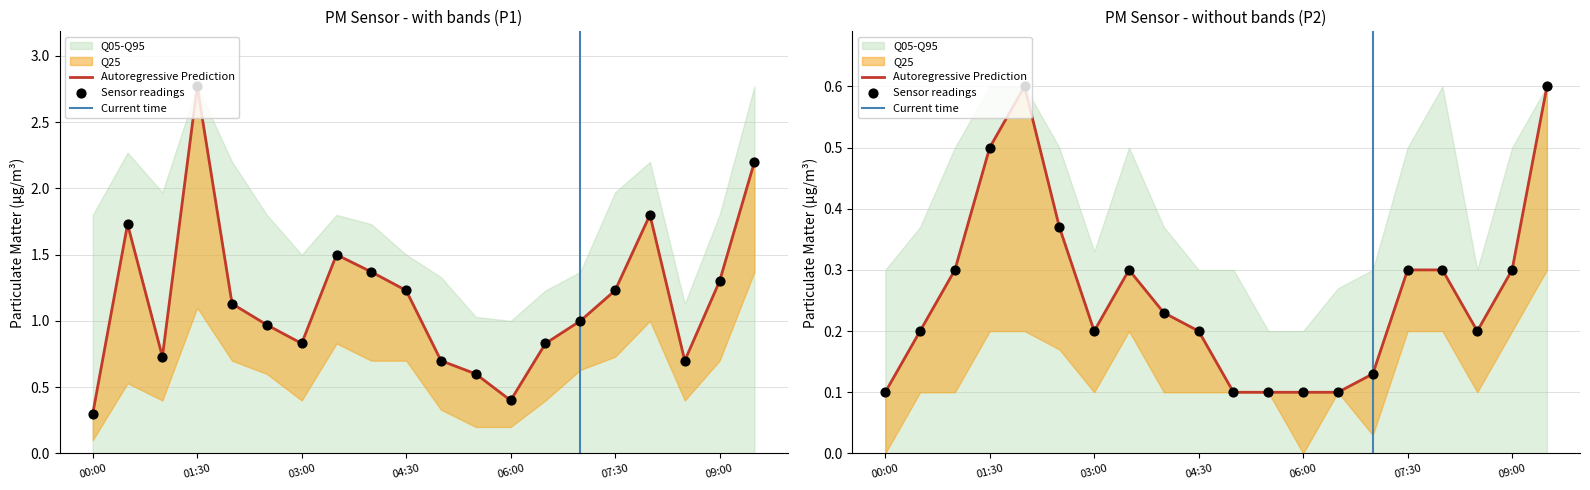

At which category is the sum across all series the highest?

01:30